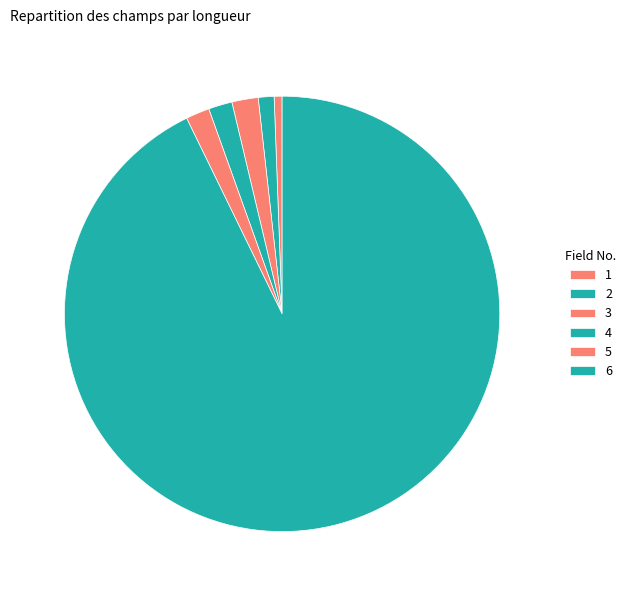

What is the change in value from 5 to 6?

+466